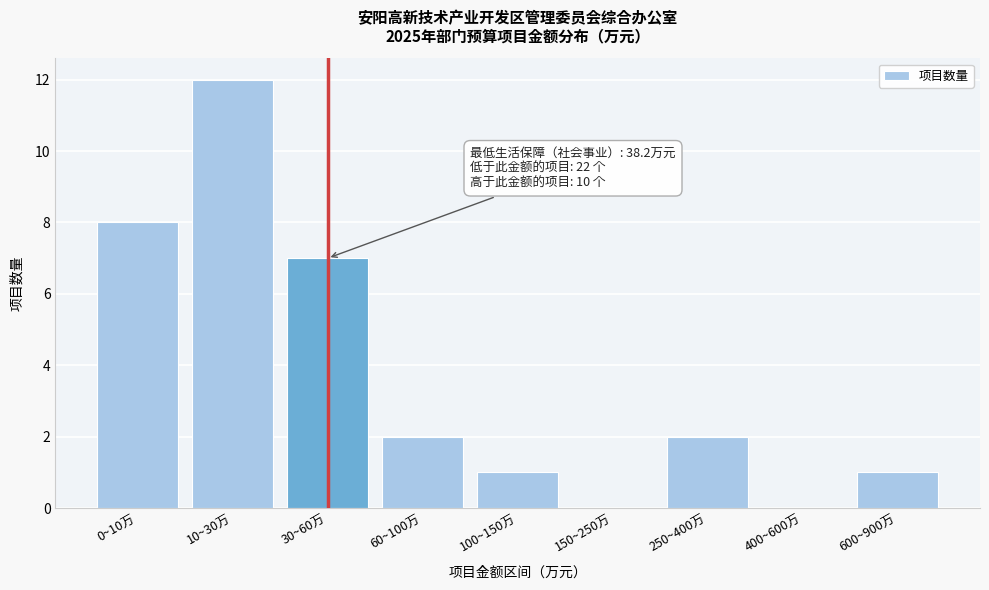

Reading left to right, transcribe all the data shown in this chart.

0~10万=8	10~30万=12	30~60万=7	60~100万=2	100~150万=1	150~250万=0	250~400万=2	400~600万=0	600~900万=1